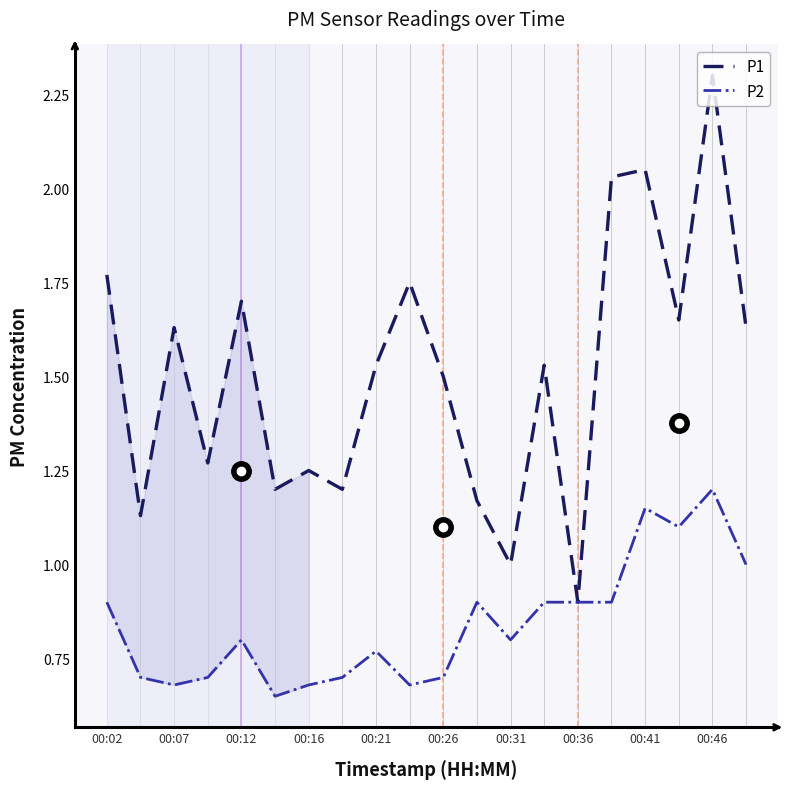

Which series has the widest spread of values?

P1